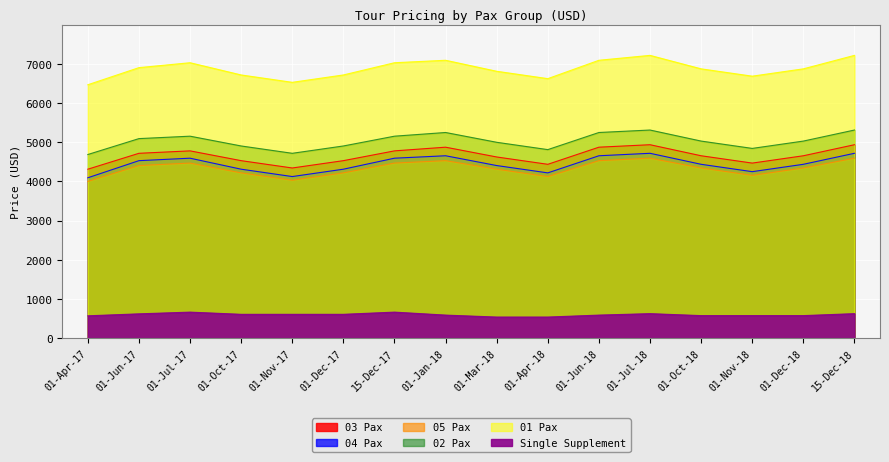

What is the average value of the 05 Pax series?

4334